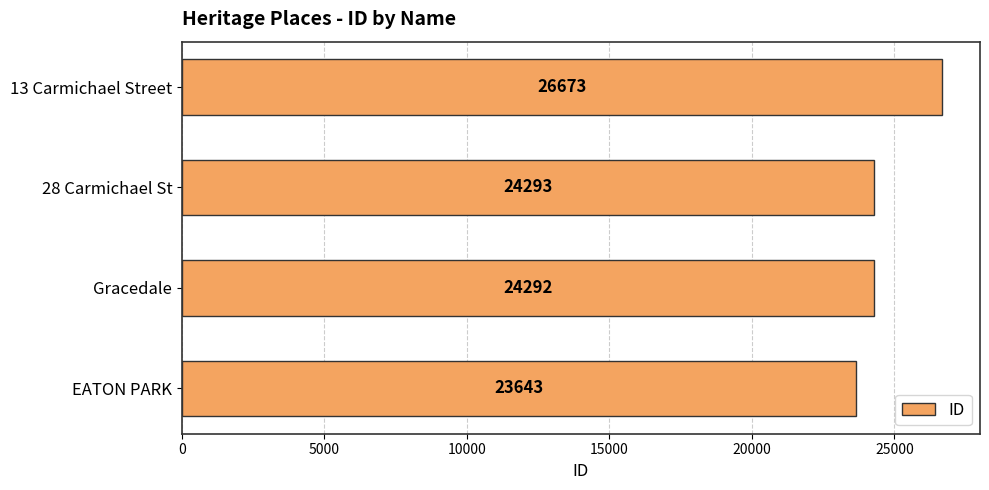

Which category has the highest value across all series?

13 Carmichael Street